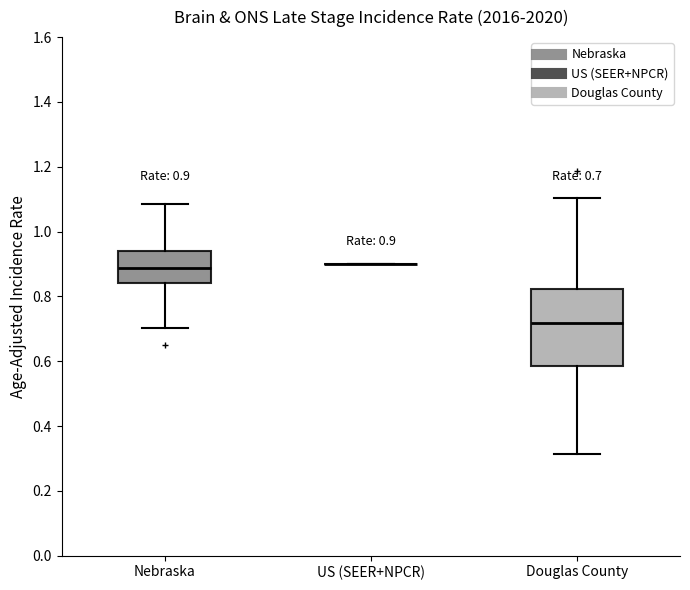

Comparing the boxes themselves (not the whiskers), which one is the tallest?

Douglas County